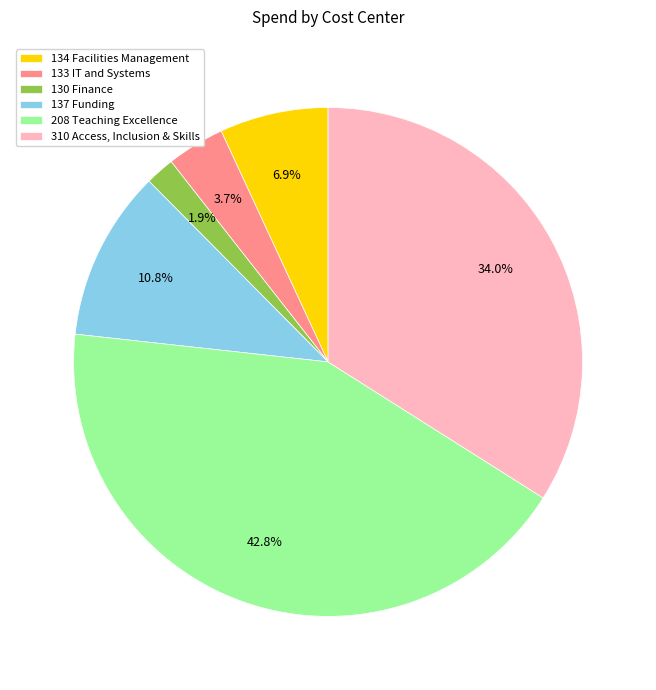

Does any single category account for the majority?

No